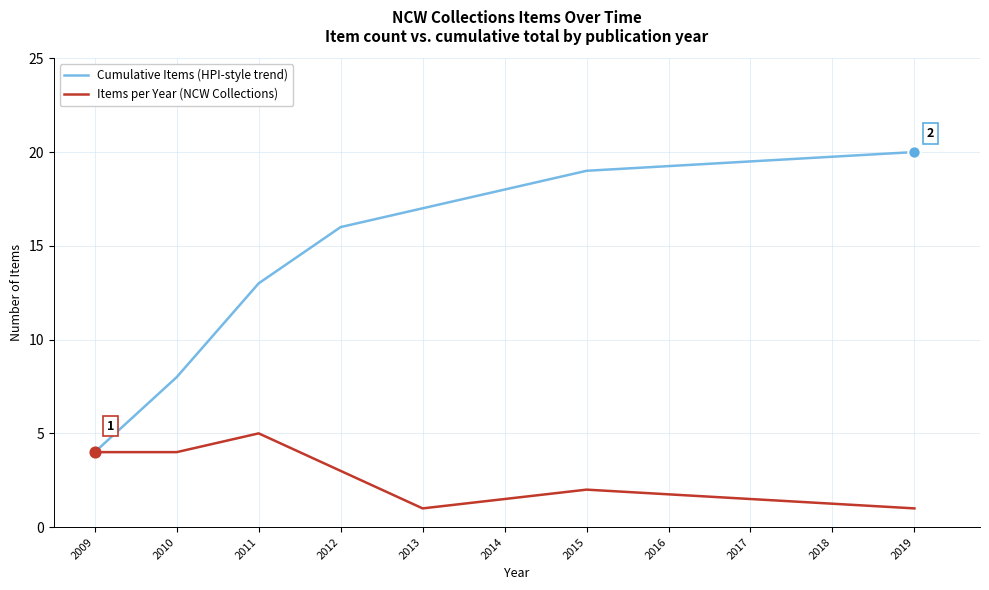

What is the spread (max minus min) of values at 2015?

17